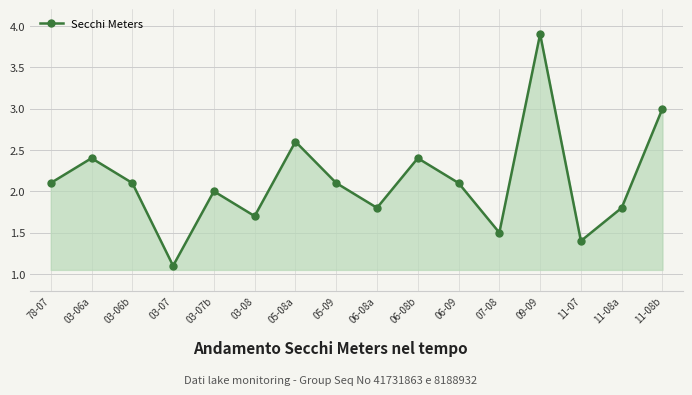

At which category does the data reach its first local peak?

03-06a